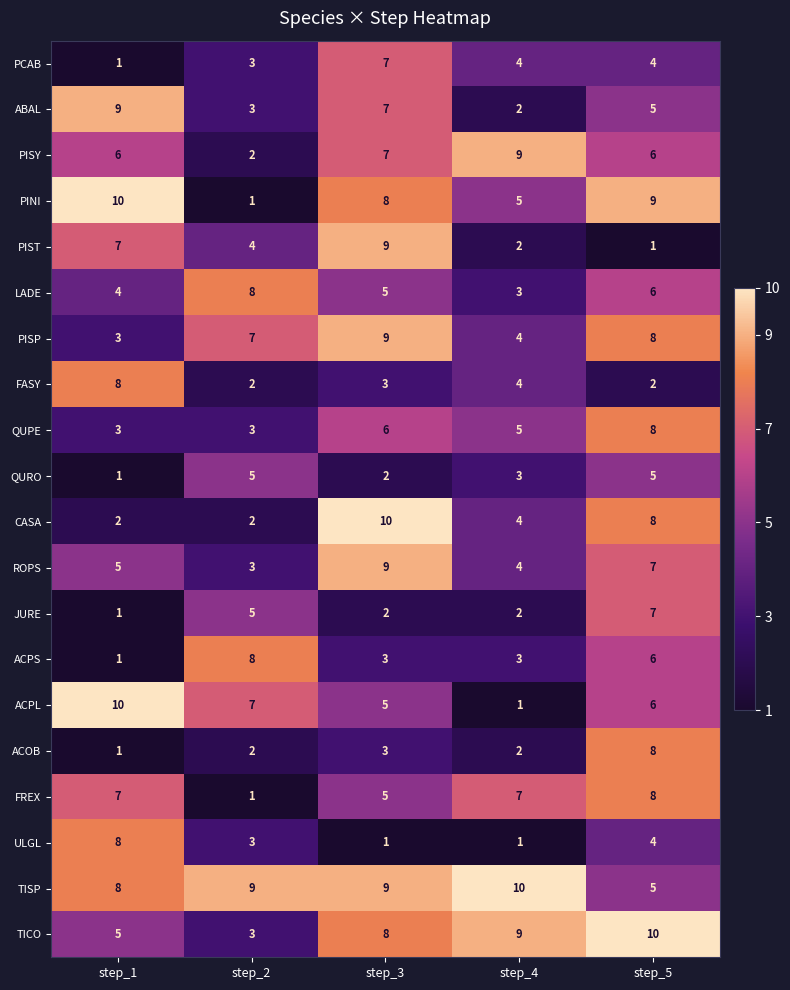

Is it true that QURO equals 5 at step_4?

False